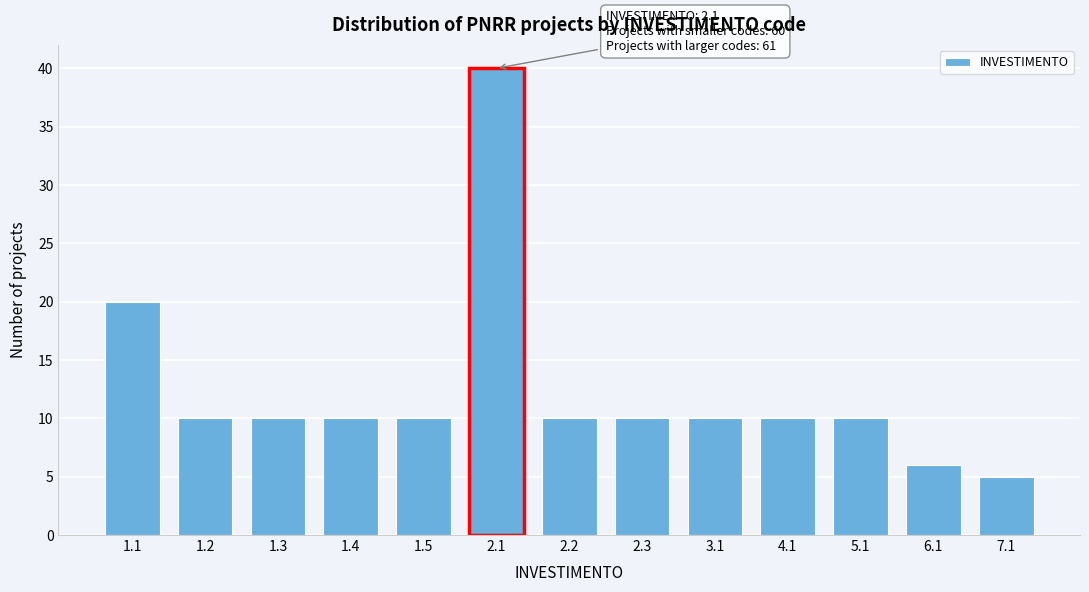

Reading right to left, transcribe all the data shown in this chart.

5	6	10	10	10	10	10	40	10	10	10	10	20